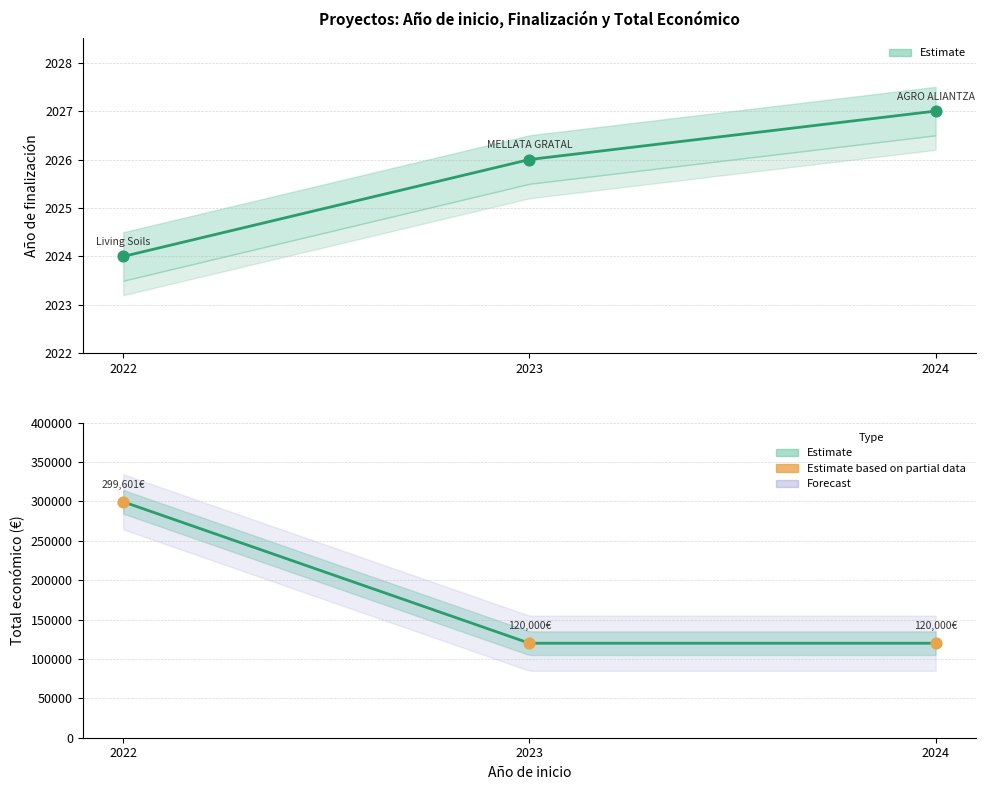

At how many categories does at least one series exceed 221406?

1